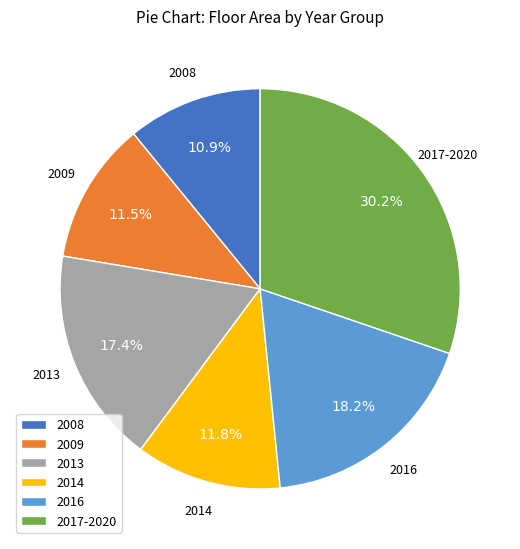

Which category has the smallest portion of the pie?

2008